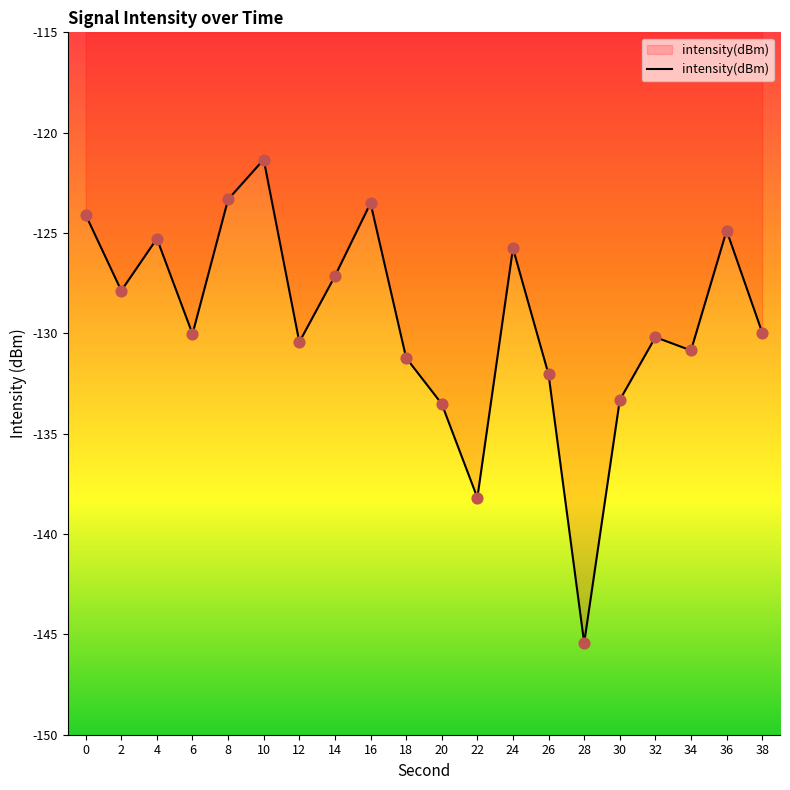

What is the change in value from 24 to 28?

-19.7